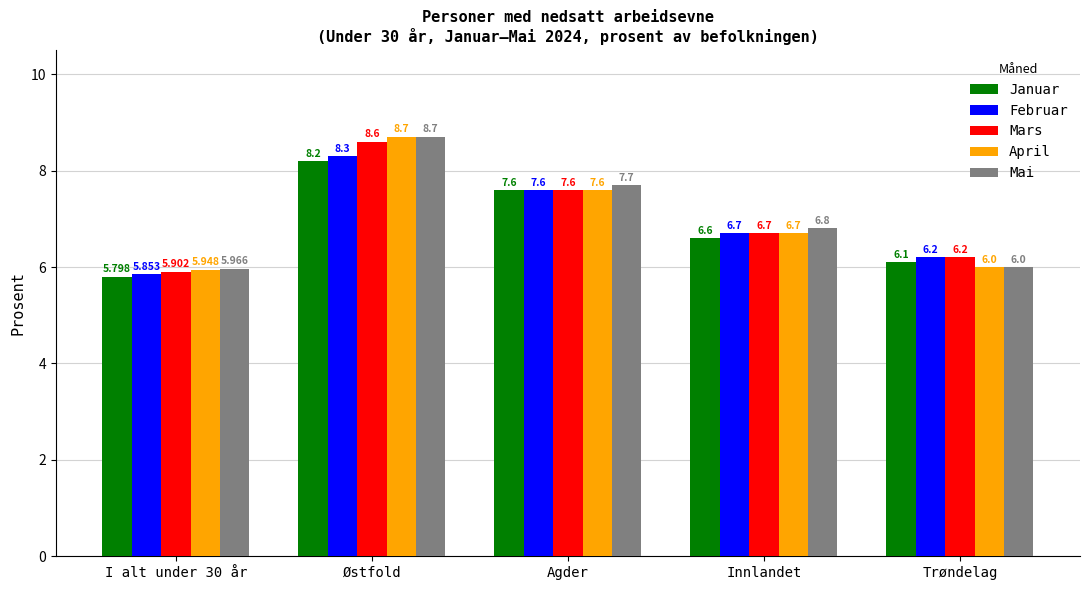

Are the bars horizontal?

No